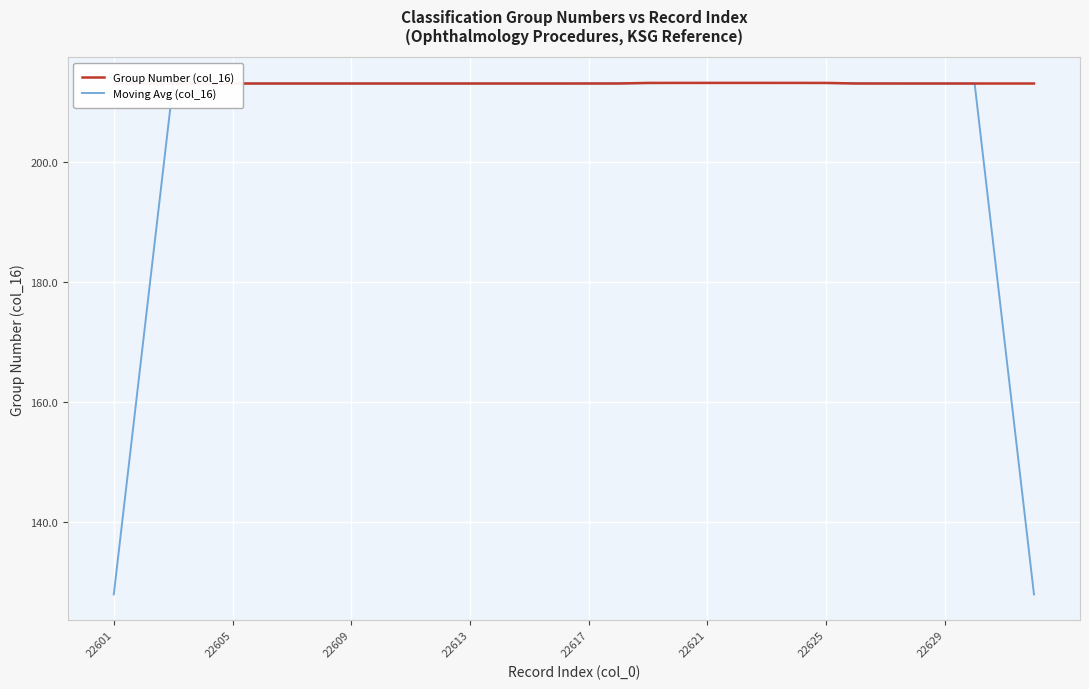

How many data points in Moving Avg (col_16) are above 213?

28